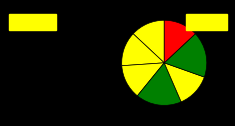

Count the number of slices in the pie.

7